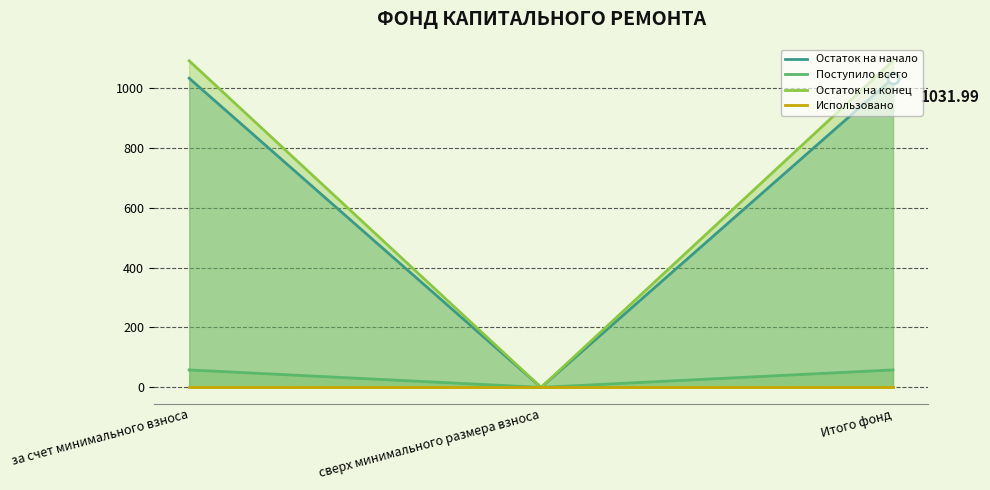

How many distinct data groups are displayed?

4